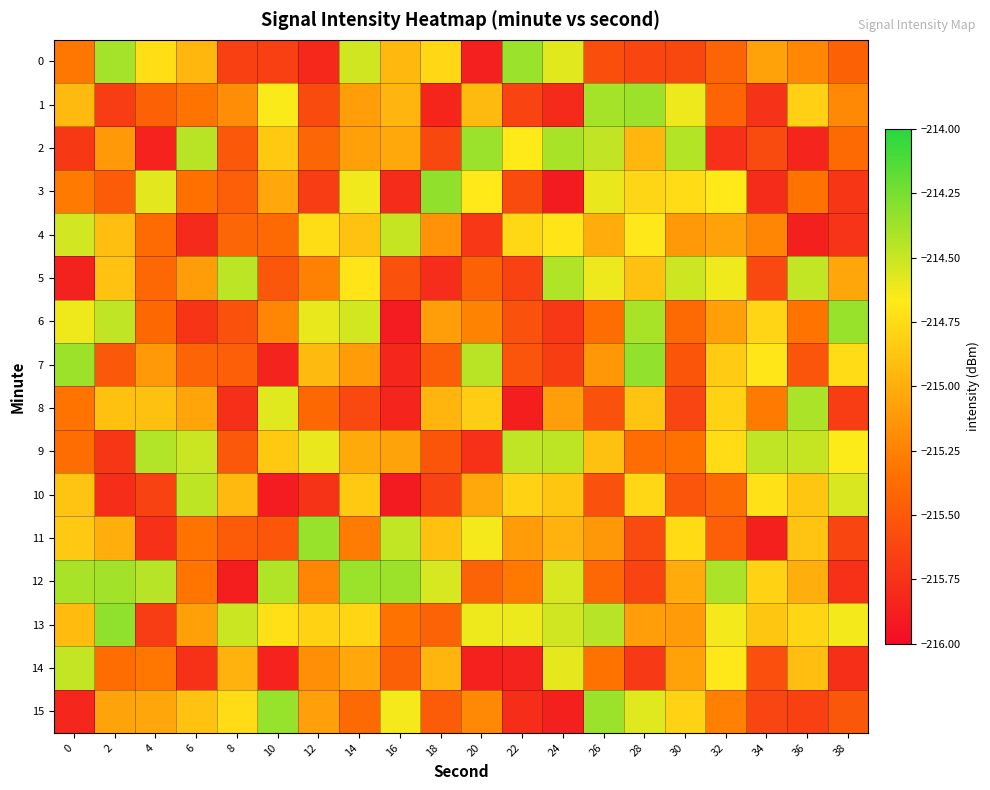

Reading right to left, extract all data points from this chart.

0: 38=-215.4	36=-215.2	34=-215.1	32=-215.4	30=-215.6	28=-215.6	26=-215.6	24=-214.6	22=-214.4	20=-215.9	18=-214.8	16=-214.9	14=-214.5	12=-215.8	10=-215.7	8=-215.7	6=-215.0	4=-214.7	2=-214.4	0=-215.3
1: 38=-215.2	36=-214.8	34=-215.8	32=-215.4	30=-214.6	28=-214.4	26=-214.4	24=-215.8	22=-215.6	20=-214.9	18=-215.8	16=-215.0	14=-215.1	12=-215.6	10=-214.7	8=-215.2	6=-215.3	4=-215.4	2=-215.7	0=-214.9
2: 38=-215.4	36=-215.8	34=-215.6	32=-215.8	30=-214.4	28=-215.0	26=-214.5	24=-214.4	22=-214.7	20=-214.4	18=-215.6	16=-215.0	14=-215.1	12=-215.4	10=-214.8	8=-215.5	6=-214.5	4=-215.9	2=-215.1	0=-215.7
3: 38=-215.7	36=-215.3	34=-215.8	32=-214.7	30=-214.7	28=-214.8	26=-214.6	24=-215.9	22=-215.6	20=-214.7	18=-214.3	16=-215.8	14=-214.6	12=-215.7	10=-215.0	8=-215.5	6=-215.3	4=-214.6	2=-215.5	0=-215.3
4: 38=-215.7	36=-215.9	34=-215.2	32=-215.1	30=-215.1	28=-214.7	26=-215.0	24=-214.7	22=-214.8	20=-215.7	18=-215.2	16=-214.5	14=-214.9	12=-214.7	10=-215.4	8=-215.4	6=-215.8	4=-215.4	2=-214.9	0=-214.5
5: 38=-215.0	36=-214.5	34=-215.6	32=-214.6	30=-214.5	28=-214.9	26=-214.6	24=-214.4	22=-215.7	20=-215.4	18=-215.8	16=-215.5	14=-214.7	12=-215.3	10=-215.5	8=-214.5	6=-215.1	4=-215.4	2=-214.9	0=-215.9
6: 38=-214.4	36=-215.3	34=-214.8	32=-215.1	30=-215.4	28=-214.4	26=-215.4	24=-215.7	22=-215.6	20=-215.2	18=-215.1	16=-215.9	14=-214.5	12=-214.6	10=-215.2	8=-215.5	6=-215.7	4=-215.4	2=-214.5	0=-214.6
7: 38=-214.7	36=-215.5	34=-214.7	32=-214.8	30=-215.5	28=-214.3	26=-215.1	24=-215.7	22=-215.5	20=-214.5	18=-215.5	16=-215.8	14=-215.1	12=-214.9	10=-215.9	8=-215.5	6=-215.4	4=-215.1	2=-215.5	0=-214.4
8: 38=-215.7	36=-214.4	34=-215.3	32=-214.8	30=-215.6	28=-214.9	26=-215.5	24=-215.1	22=-215.9	20=-214.8	18=-215.0	16=-215.8	14=-215.6	12=-215.4	10=-214.6	8=-215.8	6=-215.1	4=-214.9	2=-214.9	0=-215.3
9: 38=-214.7	36=-214.5	34=-214.5	32=-214.7	30=-215.4	28=-215.4	26=-214.9	24=-214.5	22=-214.5	20=-215.8	18=-215.5	16=-215.1	14=-215.0	12=-214.6	10=-214.9	8=-215.5	6=-214.5	4=-214.4	2=-215.7	0=-215.4
10: 38=-214.6	36=-214.9	34=-214.7	32=-215.4	30=-215.5	28=-214.8	26=-215.6	24=-214.9	22=-214.8	20=-215.0	18=-215.7	16=-215.9	14=-214.8	12=-215.7	10=-215.9	8=-214.9	6=-214.5	4=-215.7	2=-215.8	0=-214.9
11: 38=-215.6	36=-214.9	34=-215.9	32=-215.5	30=-214.8	28=-215.6	26=-215.1	24=-215.0	22=-215.1	20=-214.6	18=-214.9	16=-214.5	14=-215.3	12=-214.4	10=-215.5	8=-215.5	6=-215.3	4=-215.8	2=-215.0	0=-214.9
12: 38=-215.8	36=-215.0	34=-214.8	32=-214.4	30=-215.0	28=-215.6	26=-215.4	24=-214.5	22=-215.3	20=-215.4	18=-214.5	16=-214.4	14=-214.4	12=-215.2	10=-214.4	8=-215.9	6=-215.3	4=-214.4	2=-214.4	0=-214.4
13: 38=-214.6	36=-214.8	34=-214.9	32=-214.6	30=-215.1	28=-215.1	26=-214.4	24=-214.5	22=-214.6	20=-214.6	18=-215.4	16=-215.3	14=-214.8	12=-214.8	10=-214.7	8=-214.5	6=-215.1	4=-215.7	2=-214.3	0=-214.9
14: 38=-215.8	36=-214.9	34=-215.6	32=-214.7	30=-215.1	28=-215.7	26=-215.3	24=-214.6	22=-215.8	20=-215.9	18=-215.0	16=-215.5	14=-215.0	12=-215.2	10=-215.9	8=-215.0	6=-215.8	4=-215.3	2=-215.4	0=-214.5
15: 38=-215.5	36=-215.7	34=-215.6	32=-215.3	30=-214.8	28=-214.6	26=-214.4	24=-215.9	22=-215.8	20=-215.2	18=-215.5	16=-214.6	14=-215.4	12=-215.1	10=-214.3	8=-214.7	6=-214.9	4=-215.0	2=-215.1	0=-215.8